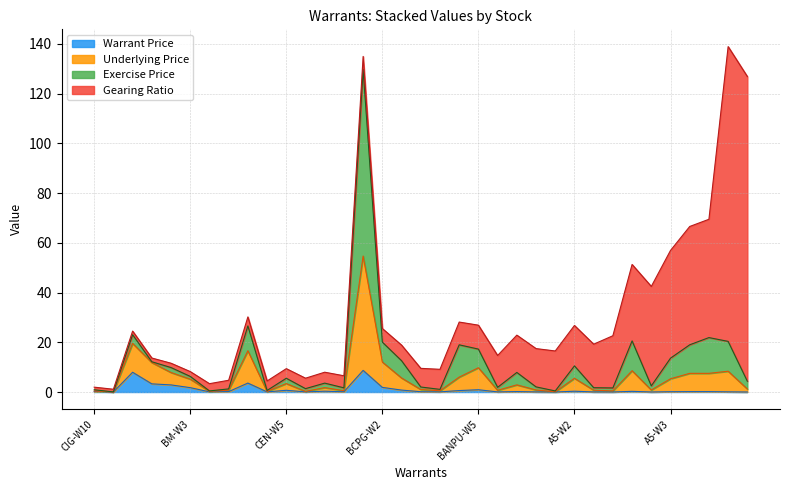

What are all the series names shown in the legend?

Warrant Price, Underlying Price, Exercise Price, Gearing Ratio